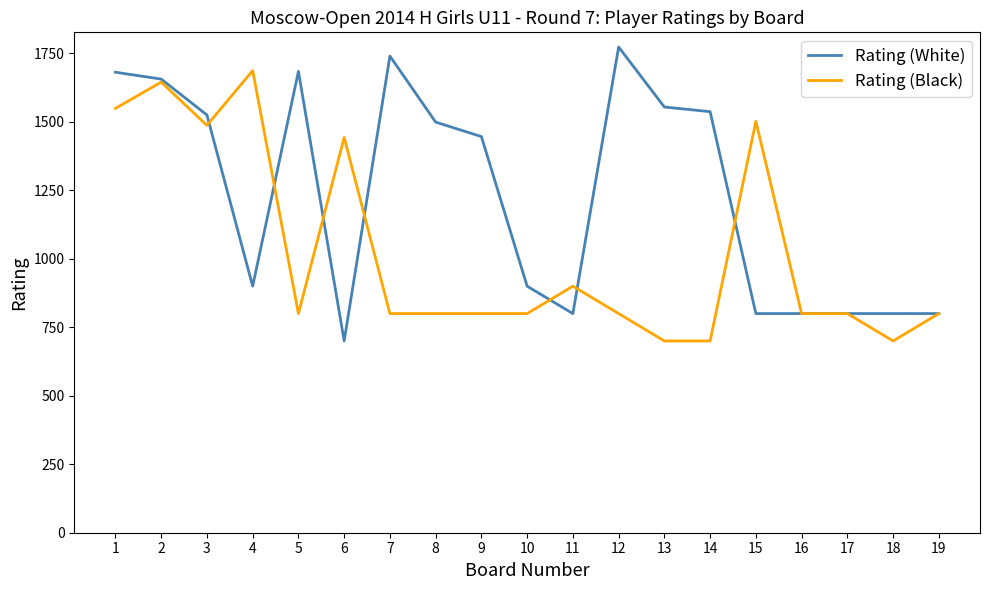

True or false: Rating (Black) and Rating (White) cross at least once.

True